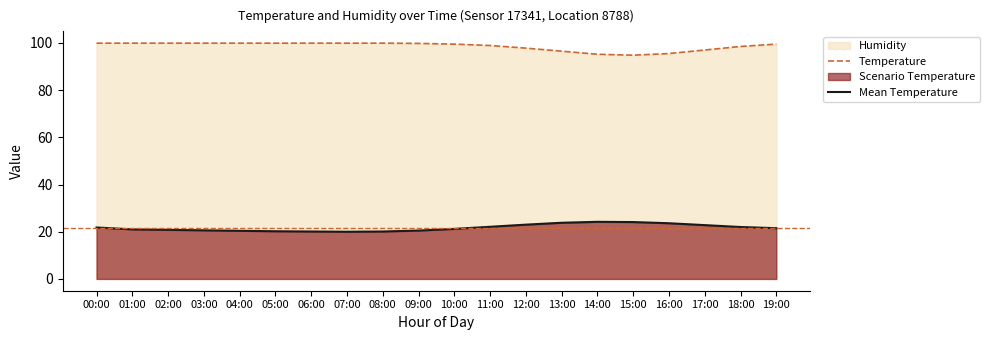

How many interior local valleys does the temperature series have?

1